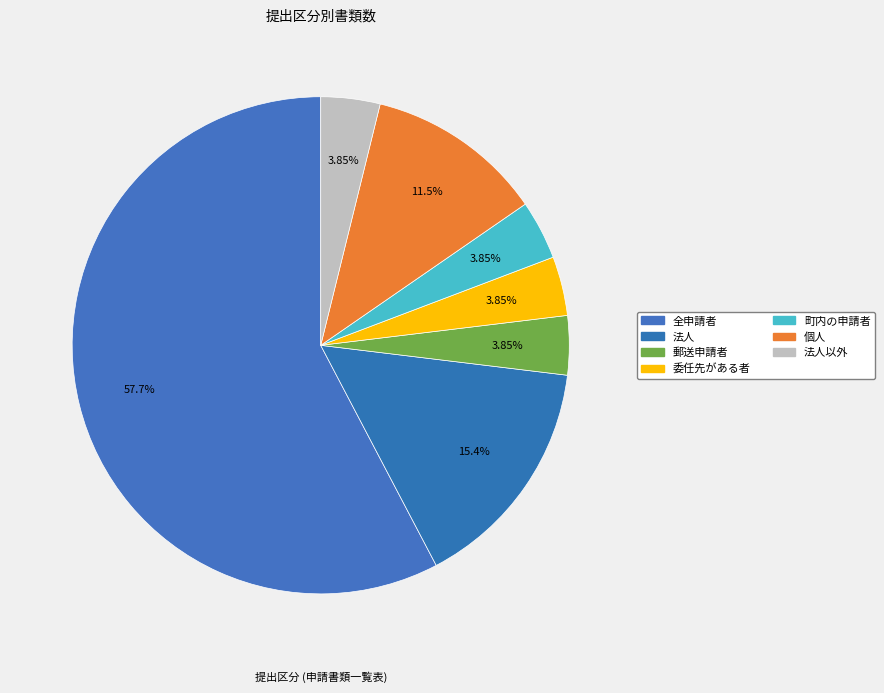

Do 郵送申請者 and 委任先がある者 together represent more than half of the pie?

No